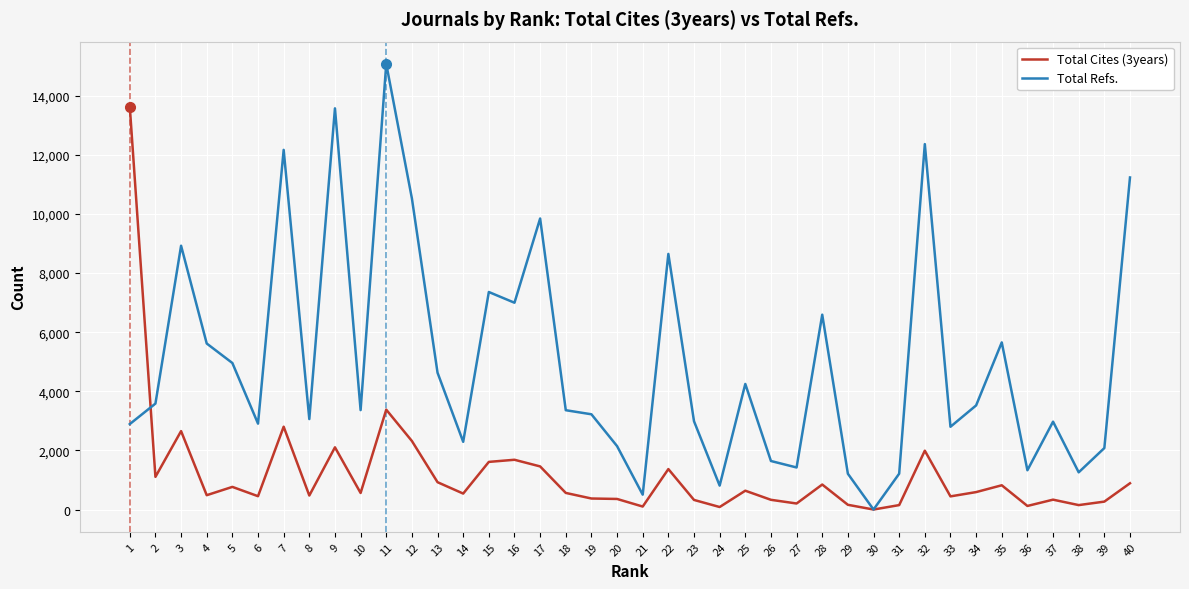

What is the maximum value for Total Refs.?

15080